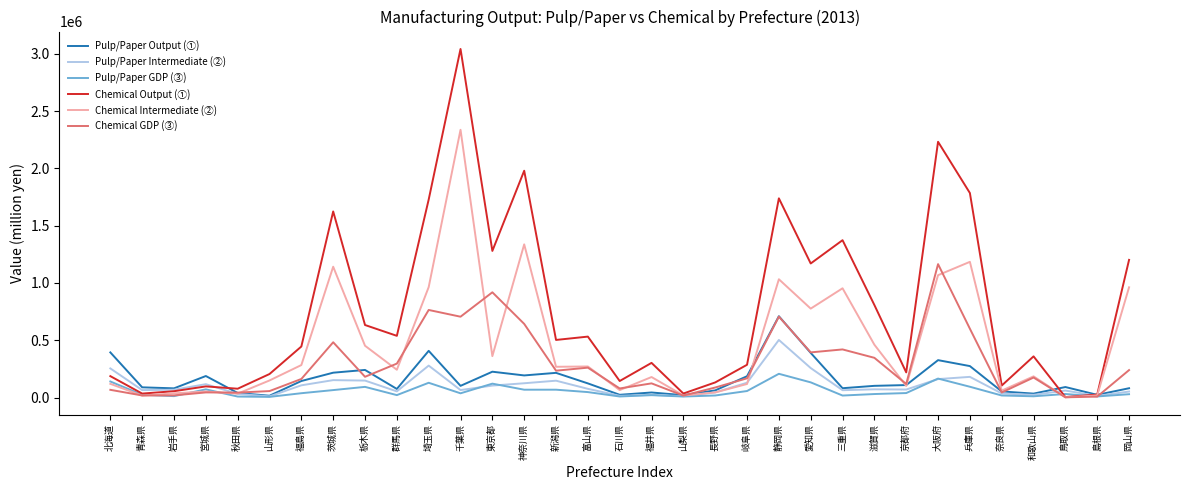

What is the highest value of the Chemical GDP (③) series?

1164080